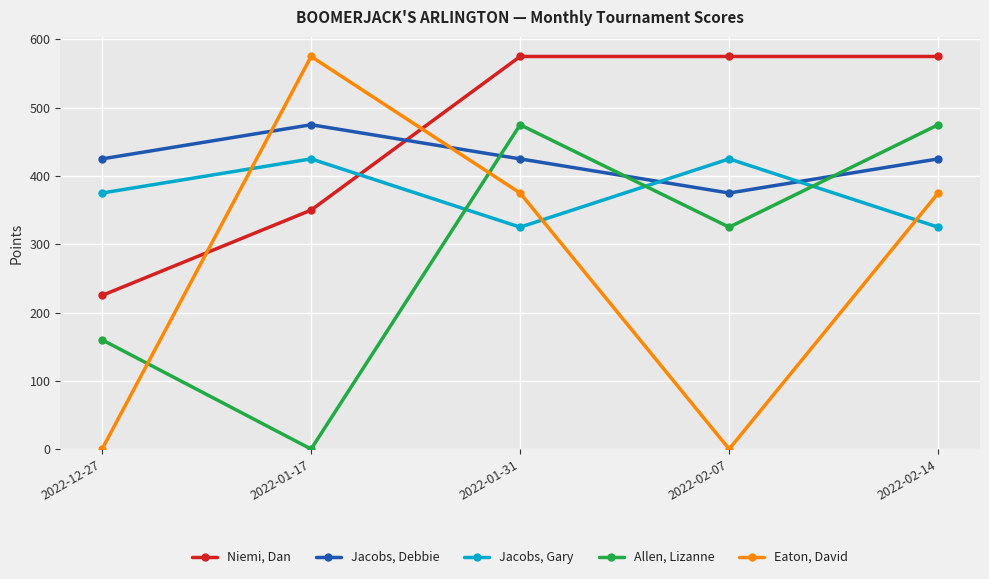

The Eaton, David series shows 375 at 2022-01-31. True or false?

True